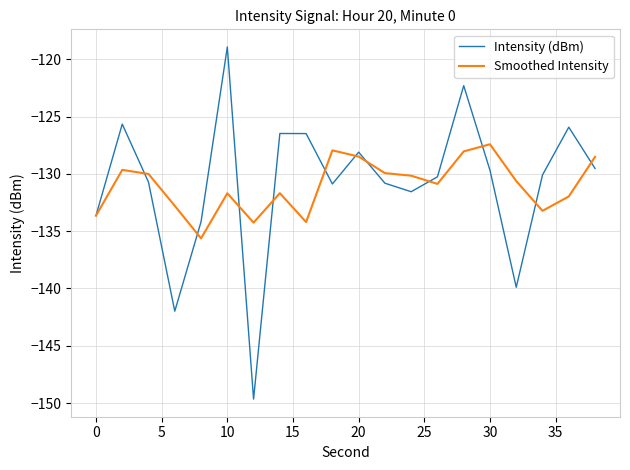

List the series in order of their peak value, highest first.

Intensity (dBm), Smoothed Intensity